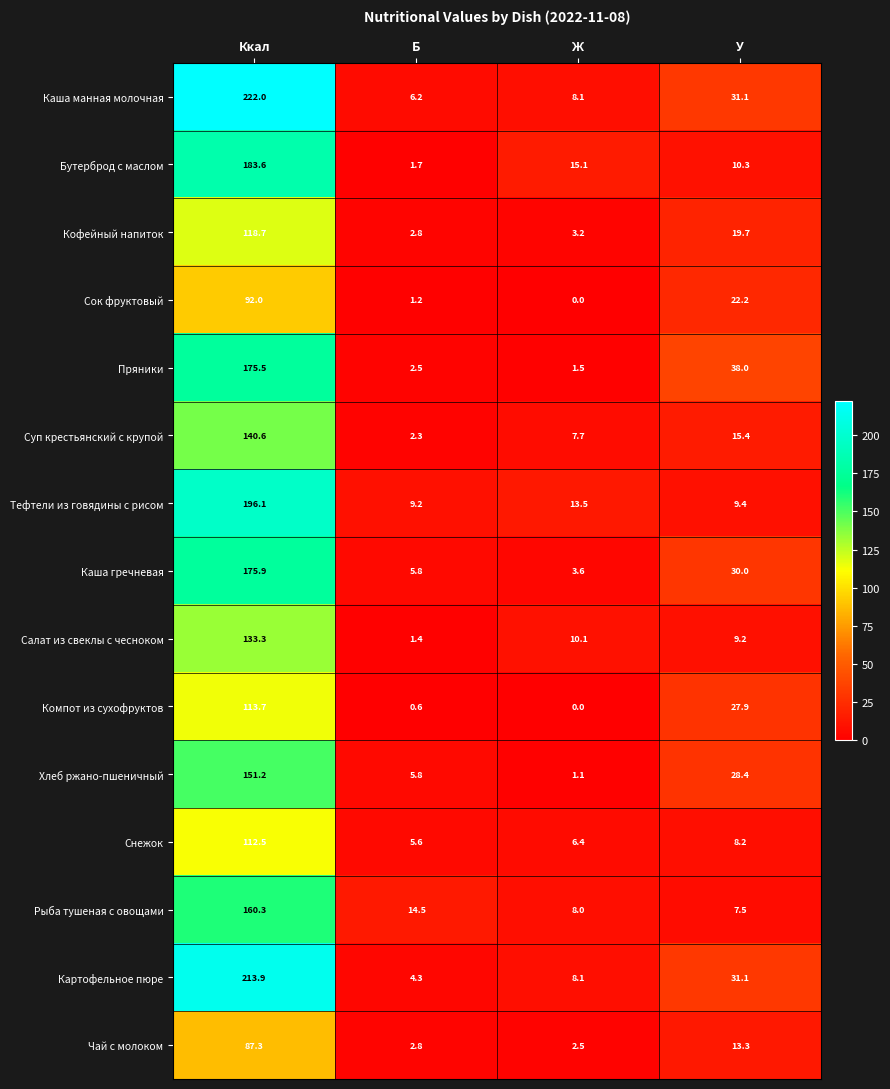

At which category is the sum across all series the highest?

Ккал